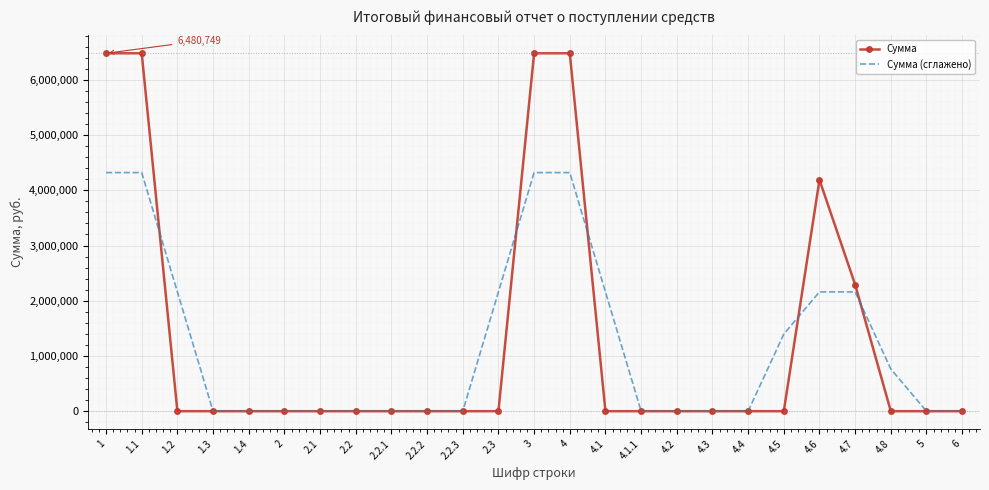

What is the difference between the Сумма values at 1.2 and 1.1?

6480749.0